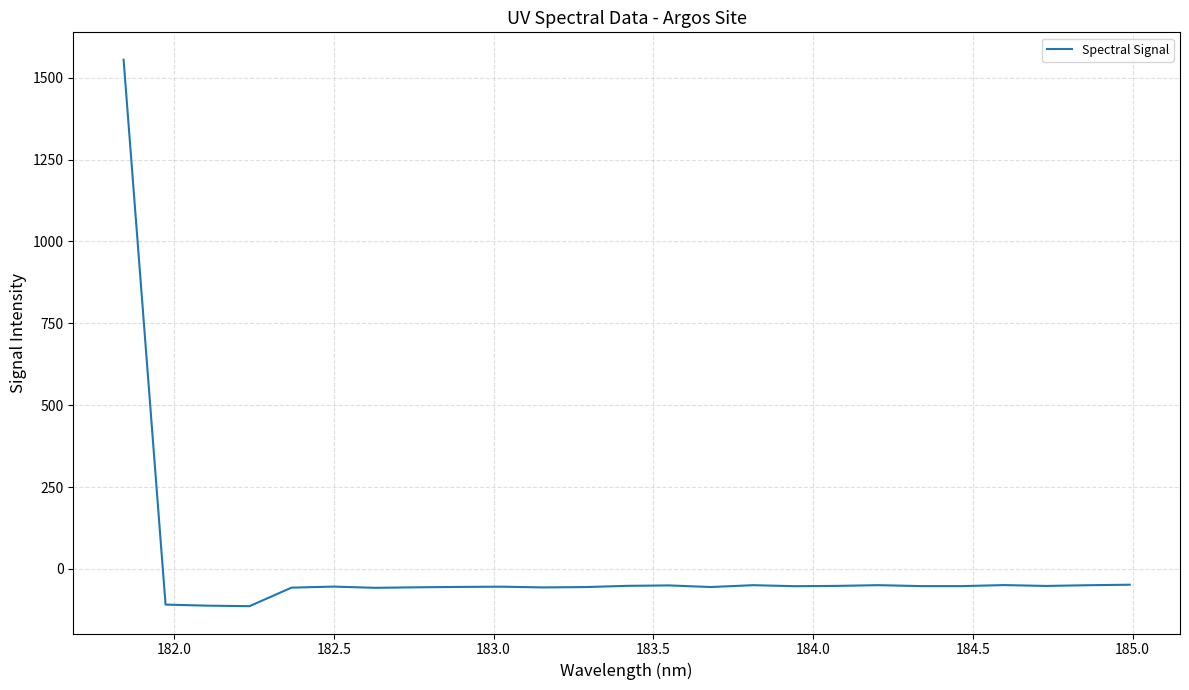

Count the number of data series in this chart.

1